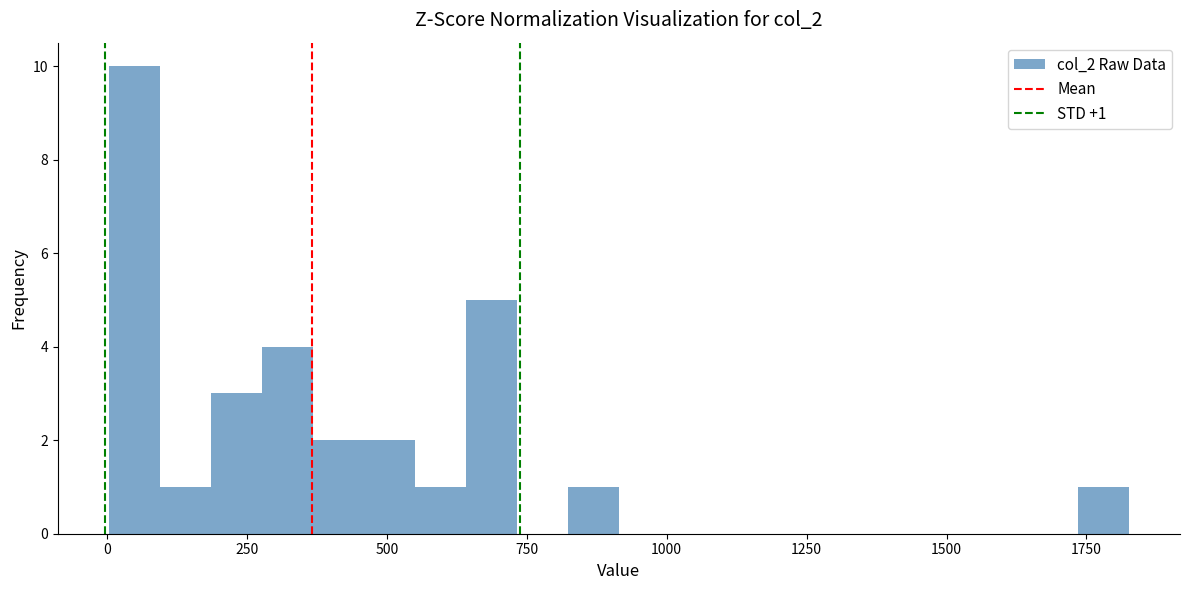

Read against the x-axis, roughly where is the centre of the tallest bar?

50